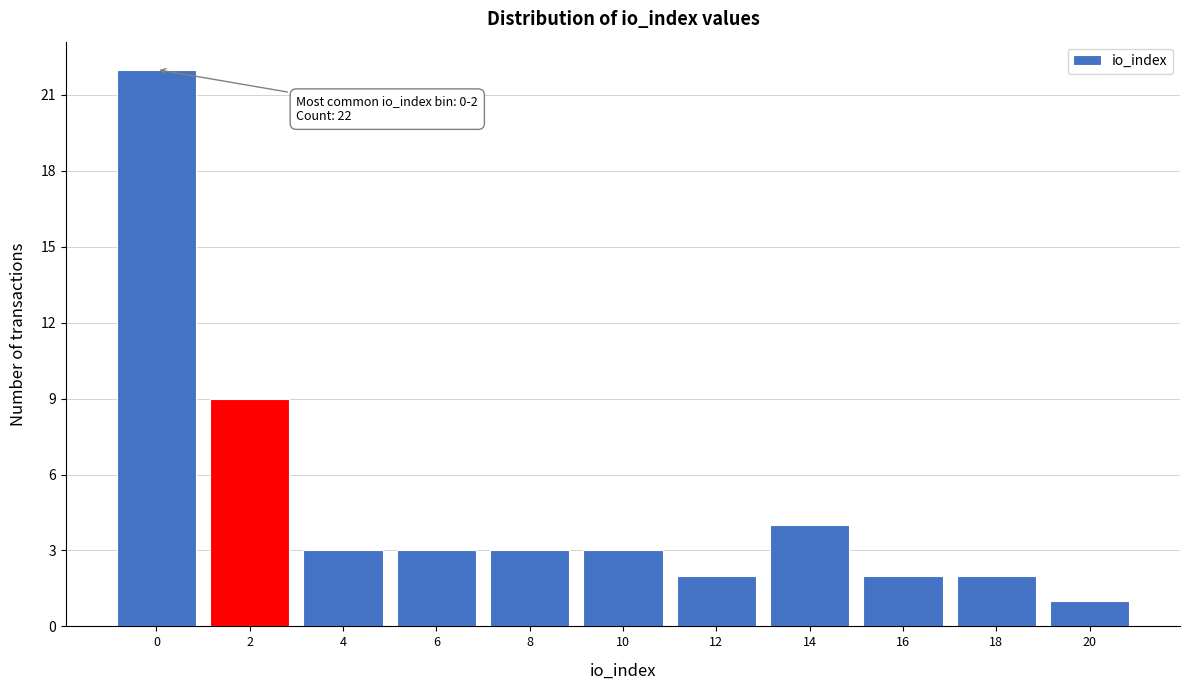

Reading left to right, transcribe all the data shown in this chart.

0=22	2=9	4=3	6=3	8=3	10=3	12=2	14=4	16=2	18=2	20=1